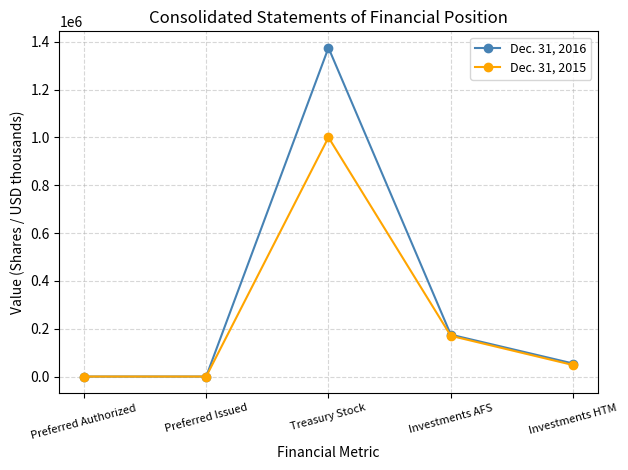

Is the value of Dec. 31, 2015 at Preferred Authorized greater than the value of Dec. 31, 2016 at Investments HTM?

No